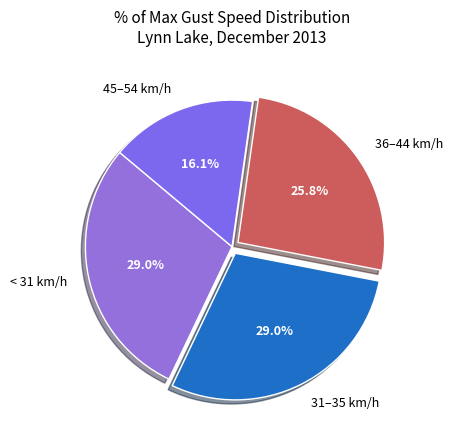

Do 31–35 km/h and 36–44 km/h together represent more than half of the pie?

Yes